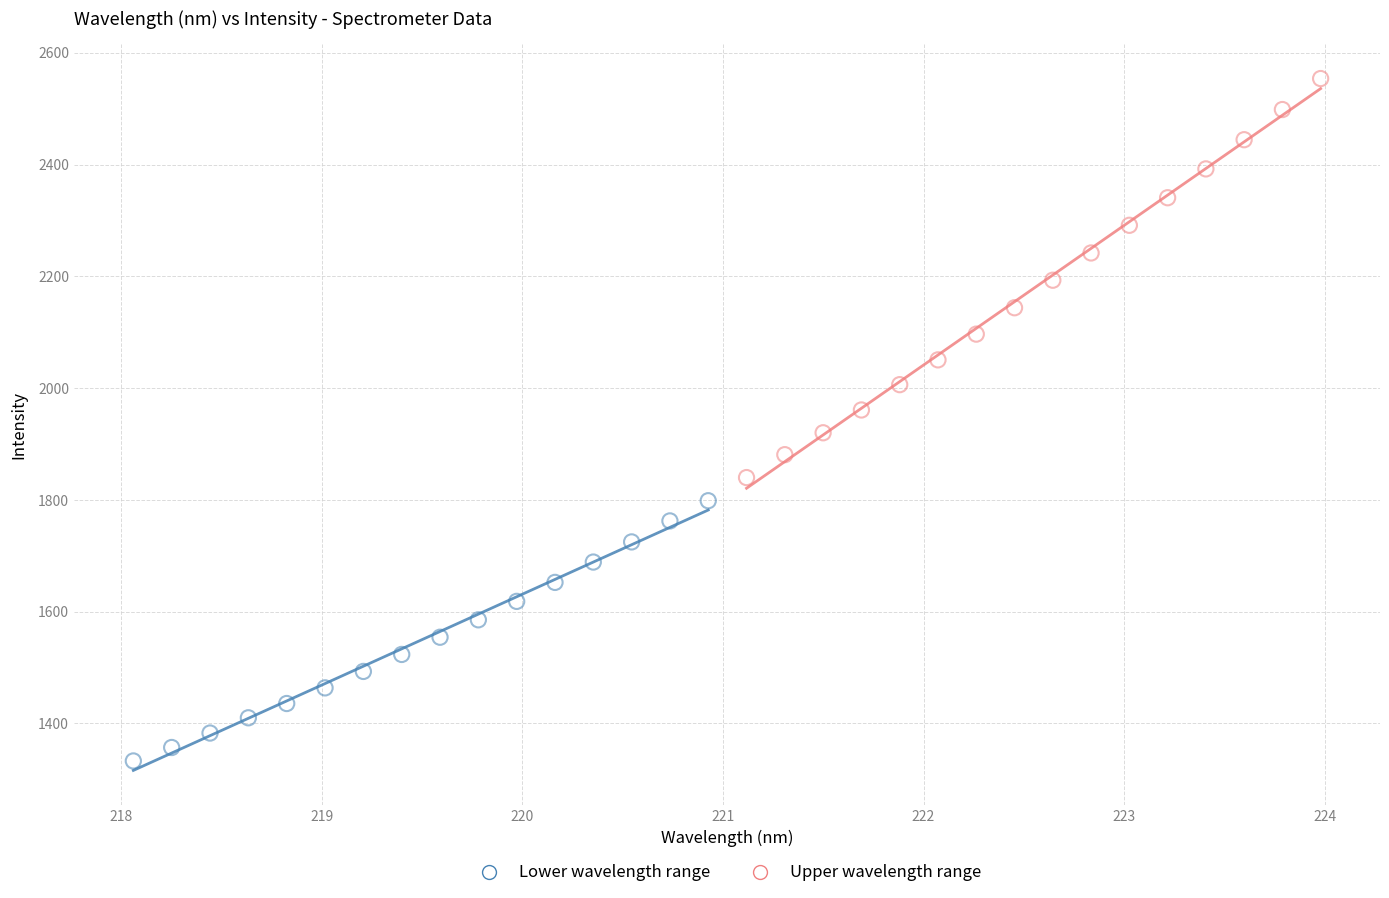

Which series reaches the maximum Y coordinate?

Upper wavelength range